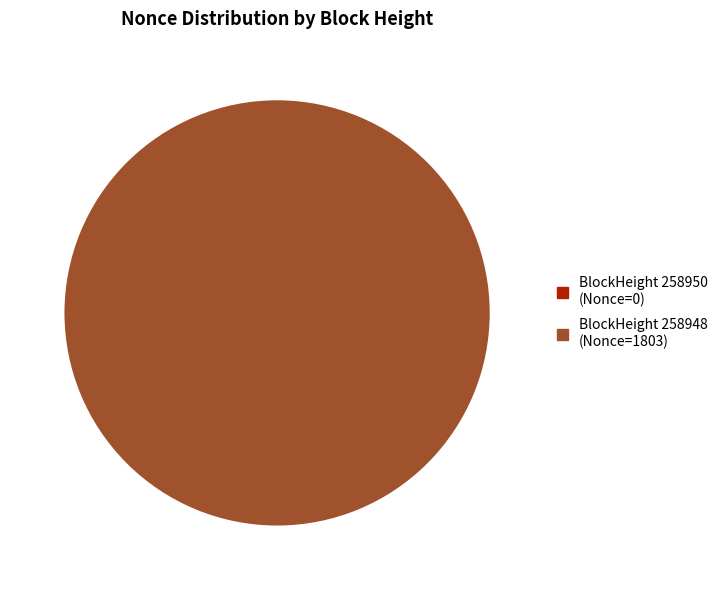

The 258948 slice represents 100% of the pie. True or false?

True